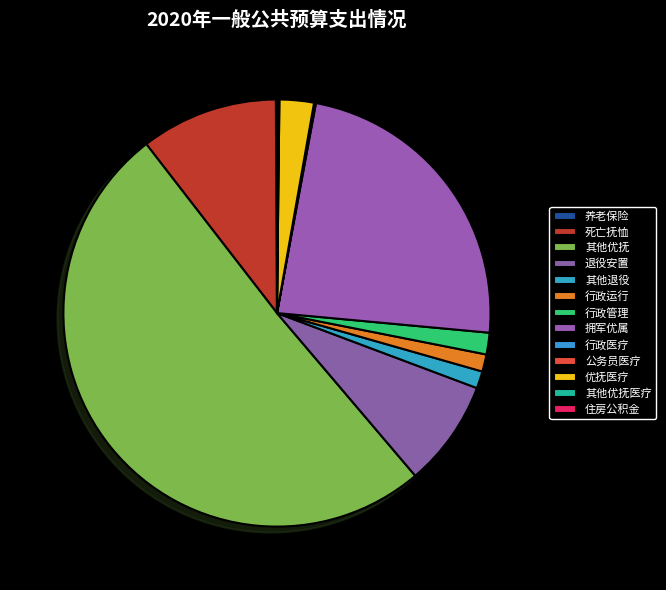

How many segments does this pie chart have?

13